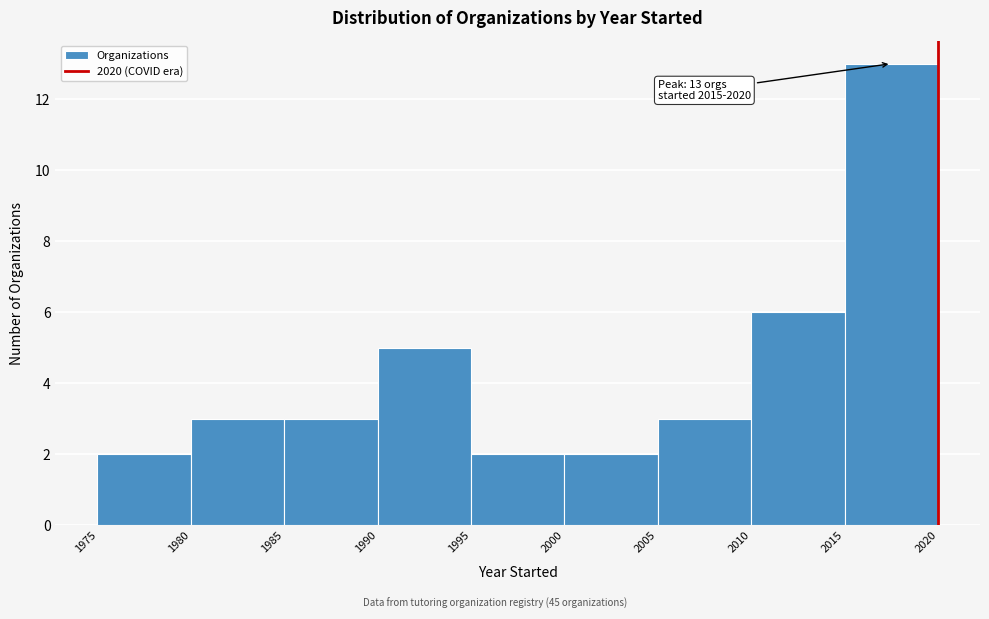

Which range on the x-axis has the tallest bar?

2015 to 2020